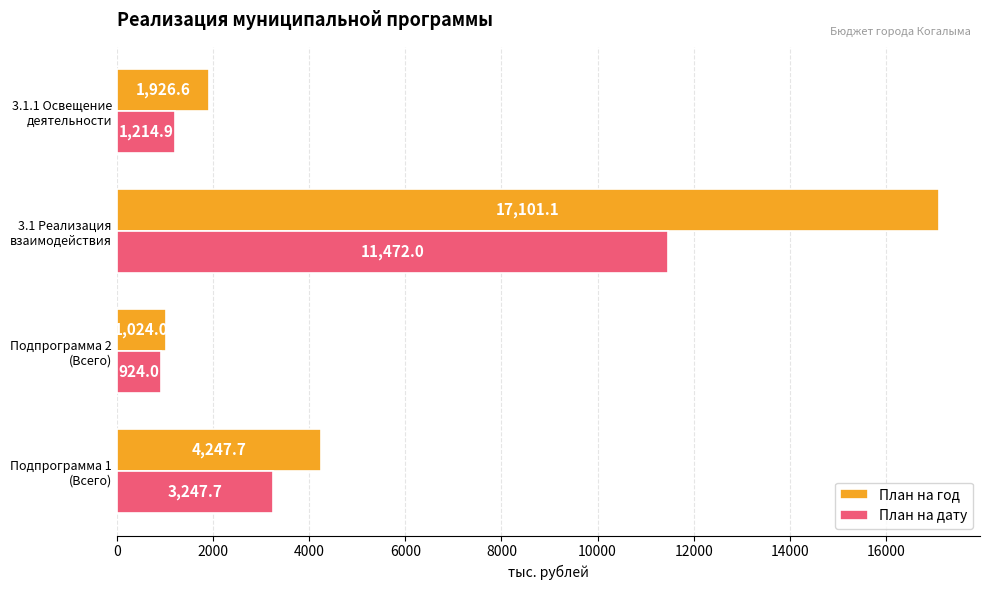

Which series has the widest spread of values?

План на год